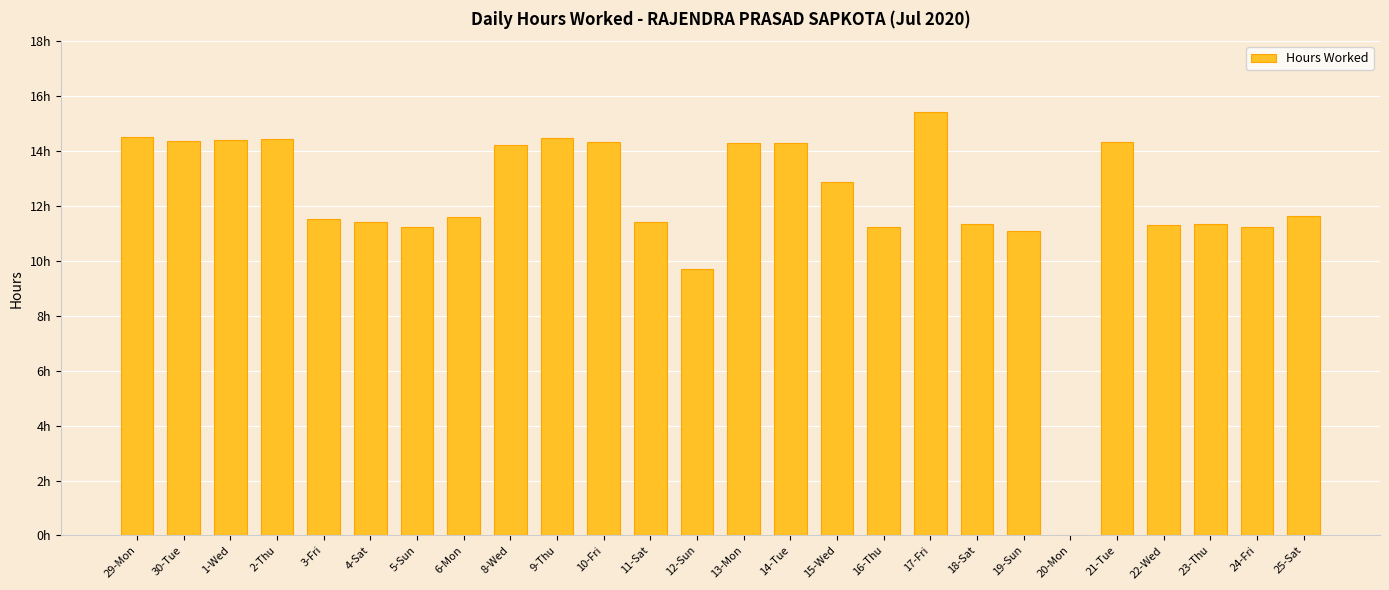

What is the ratio of the value at 13-Mon to the value at 22-Wed?

1.3